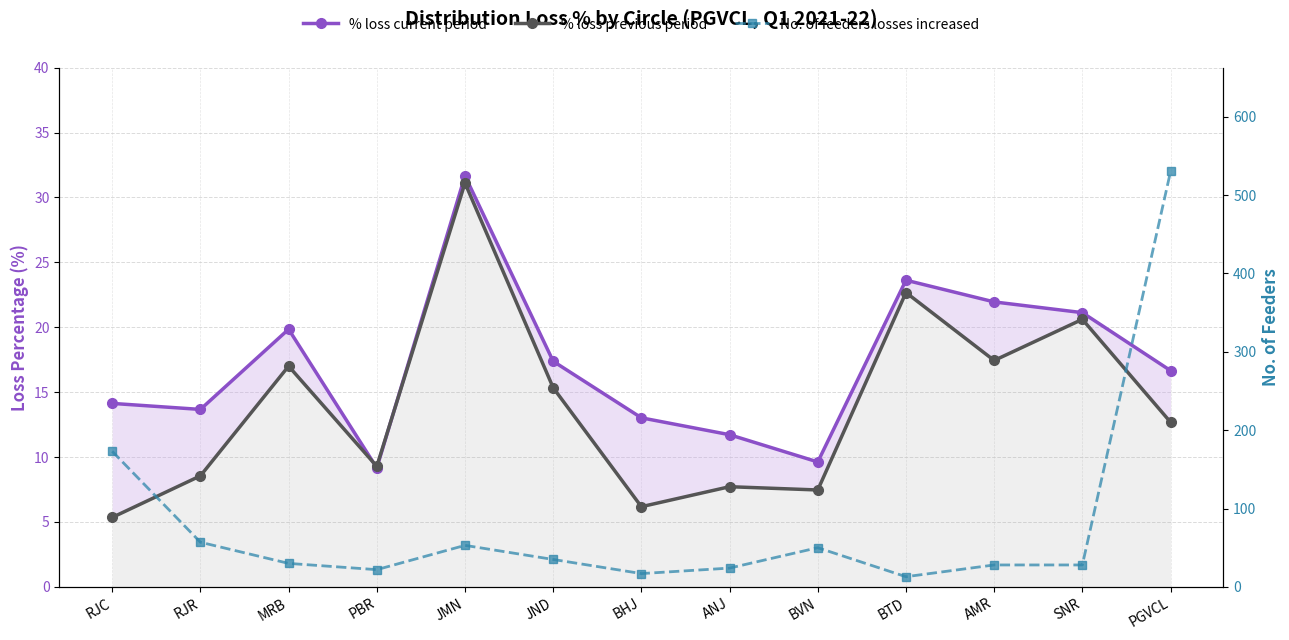

Where does the % loss previous period series first go above 12?

MRB